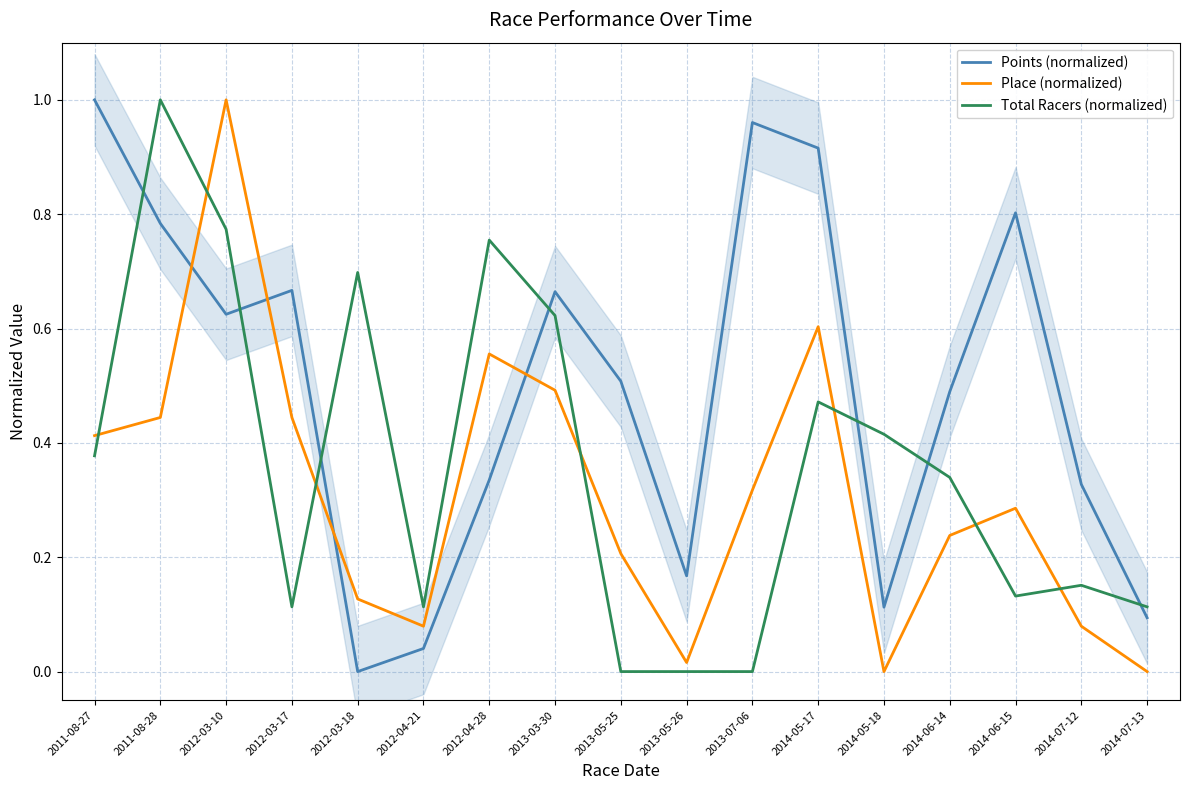

Which category has the highest value across all series?

2011-08-27